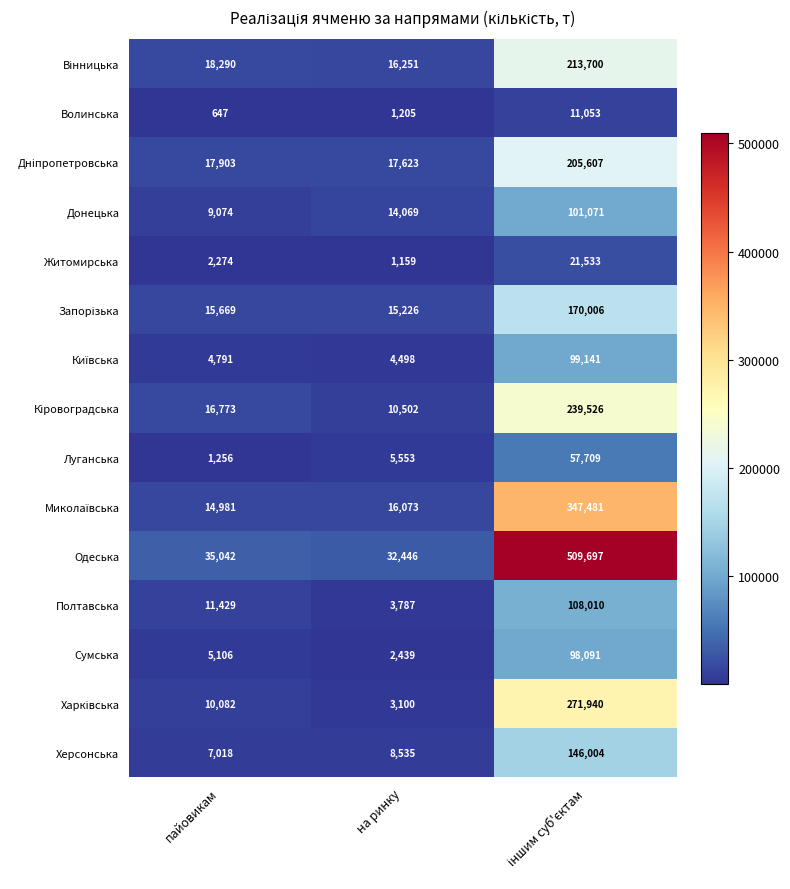

What is the spread (max minus min) of values at пайовикам?

34395